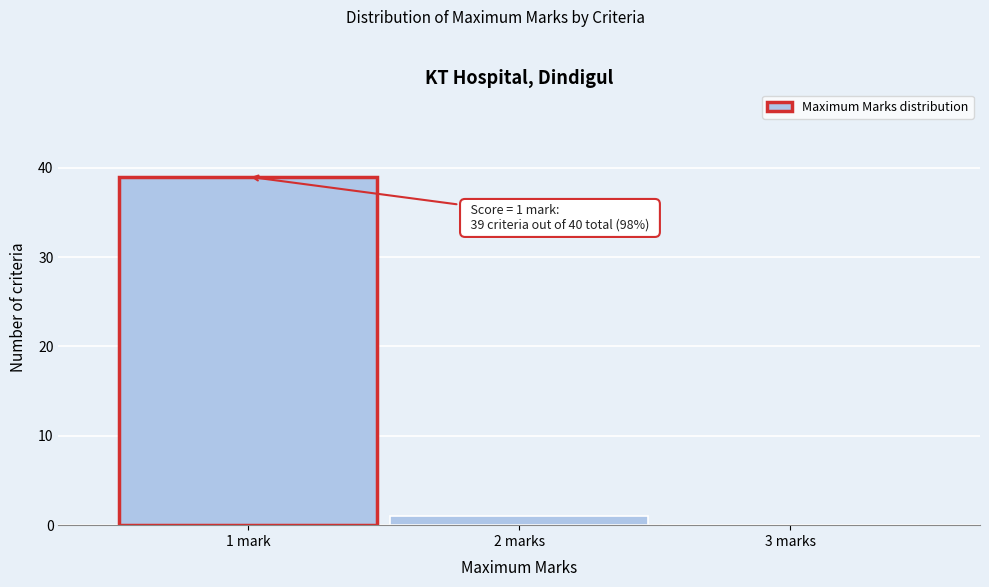

Reading left to right, what are all the values shown in this chart?

1 mark=39	2 marks=1	3 marks=0